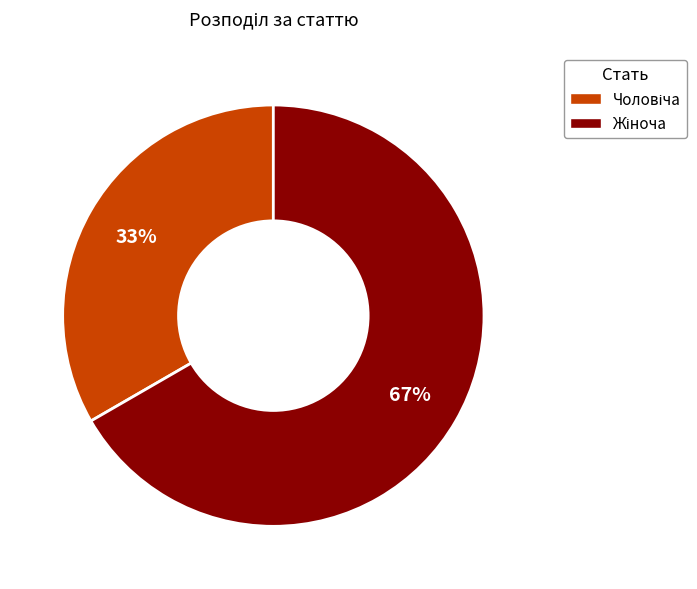

To the nearest percent, what is the average slice percentage?

50%